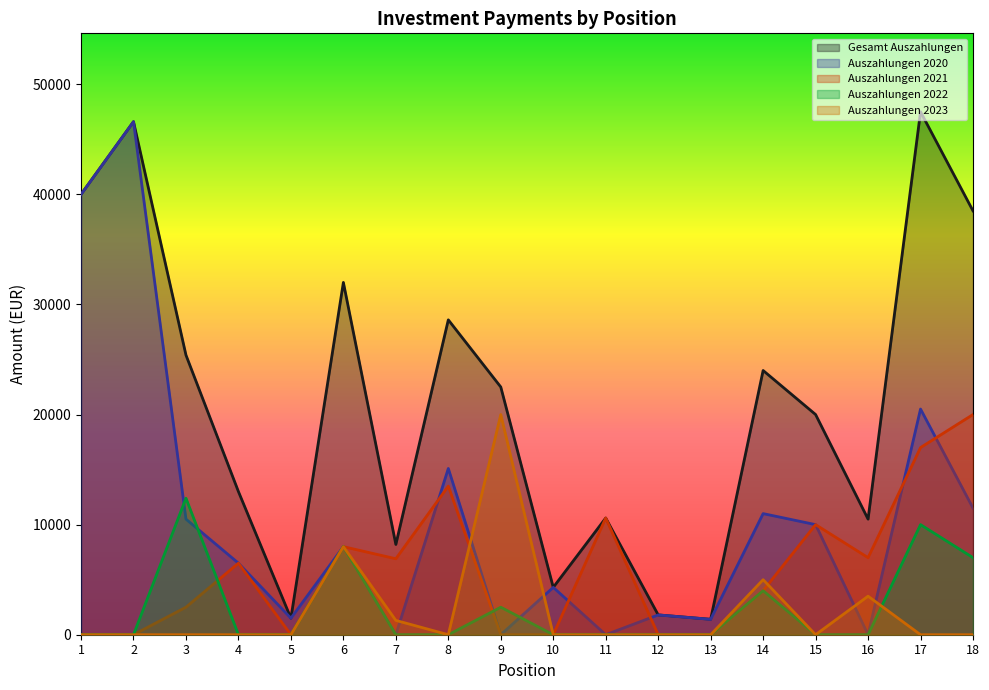

At how many categories does at least one series exceed 31933?

5